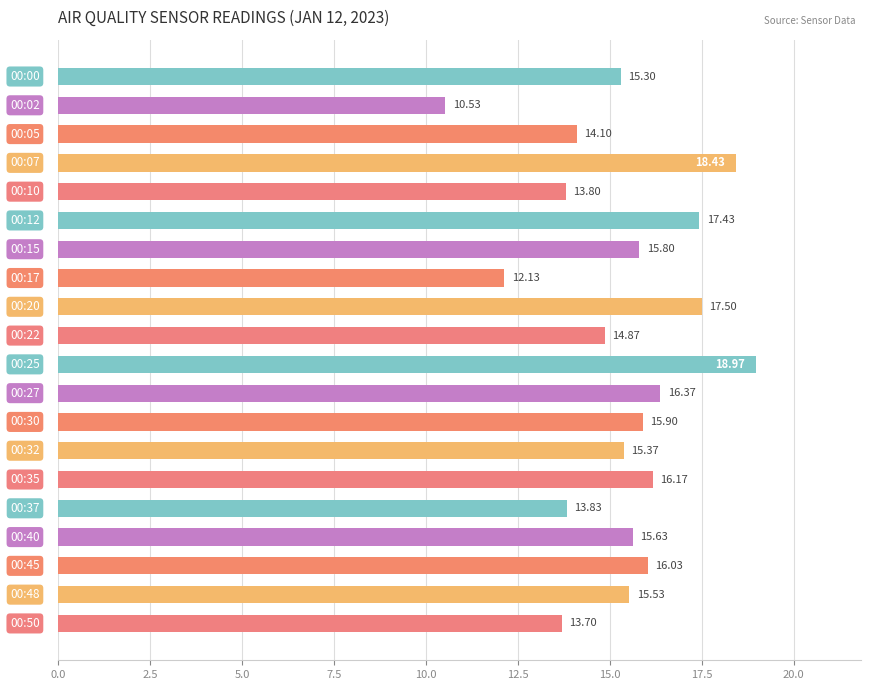

What is the average value?

15.4